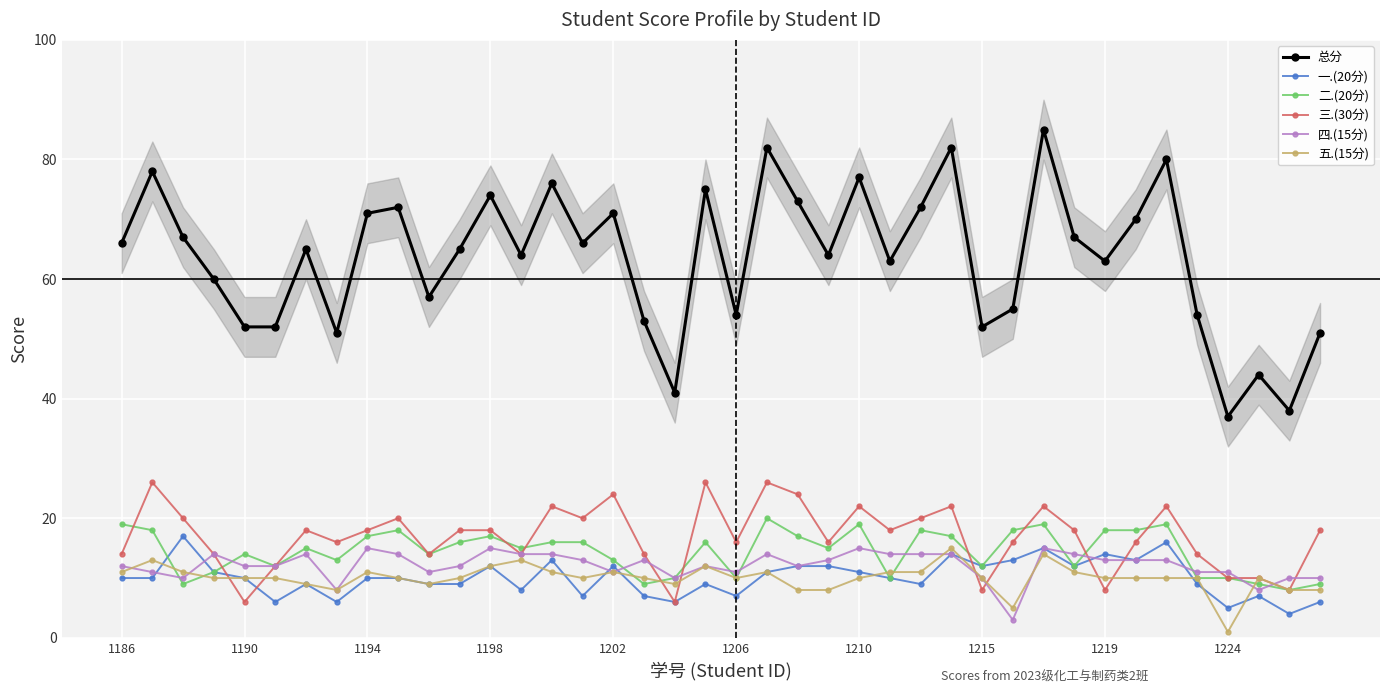

True or false: 二.(20分) and 总分 intersect in this chart.

False